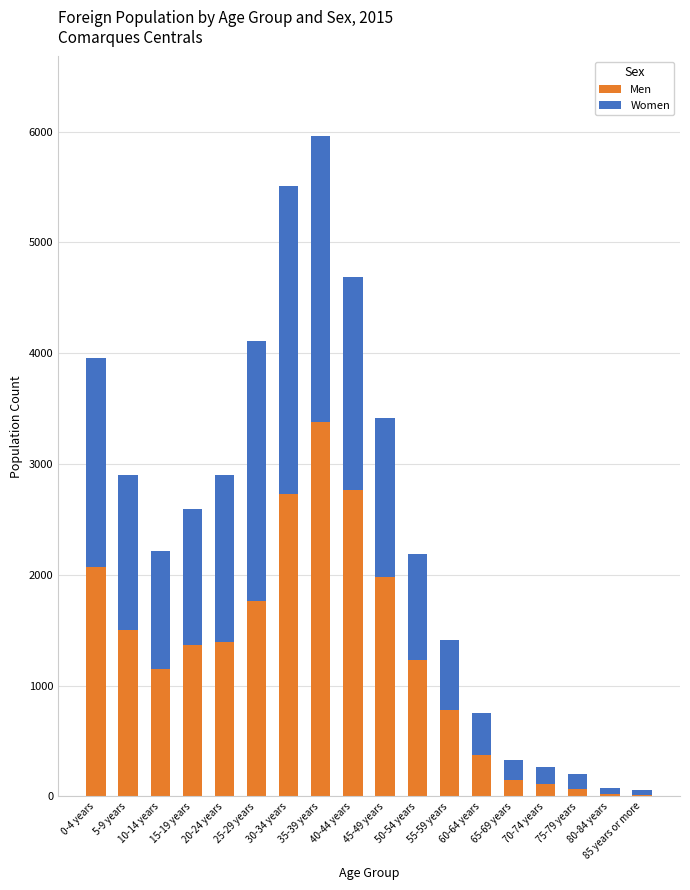

Which category has the highest value in the Men series?

35-39 years